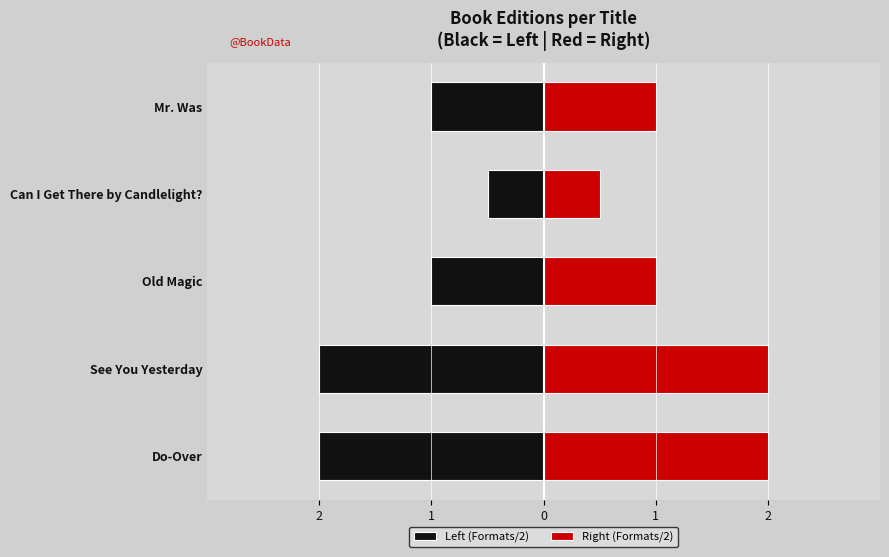

Which series has the largest total across all categories?

Right (Formats/2)